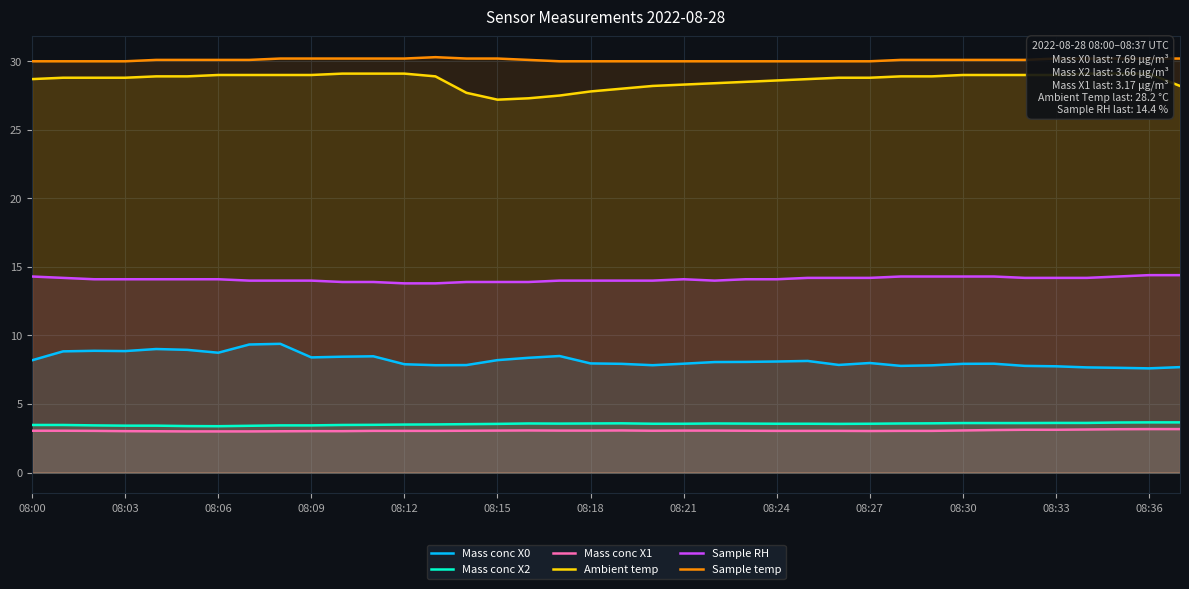

Which series has the largest total across all categories?

Sample temp